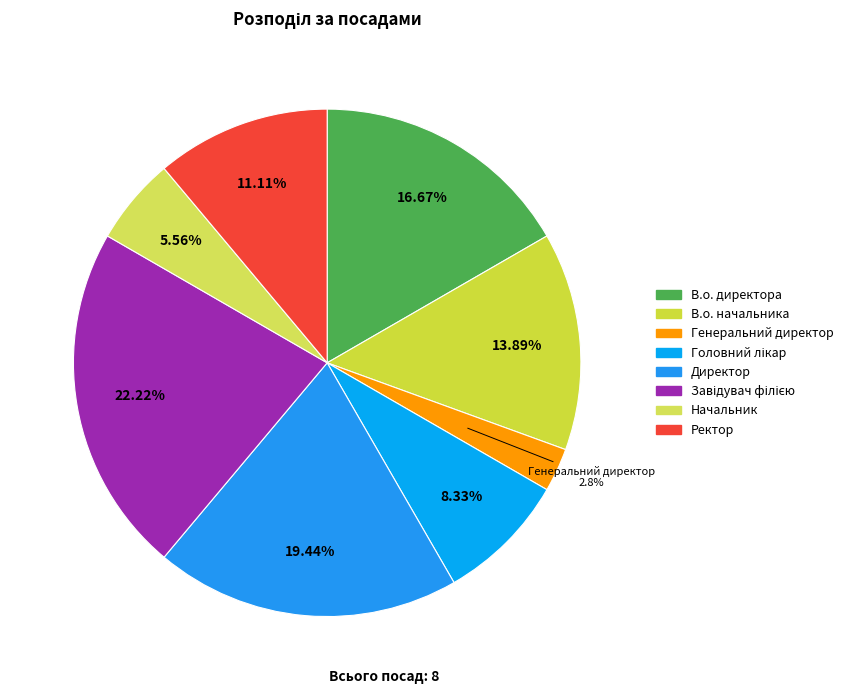

How many segments does this pie chart have?

8